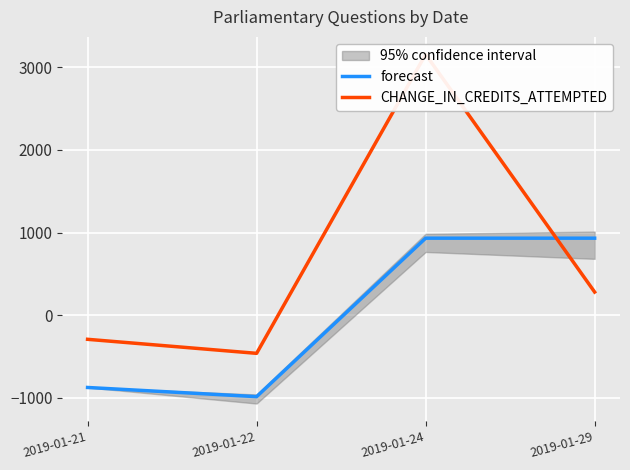

What is the value of the forecast point at the 2nd from the left?

-986.8